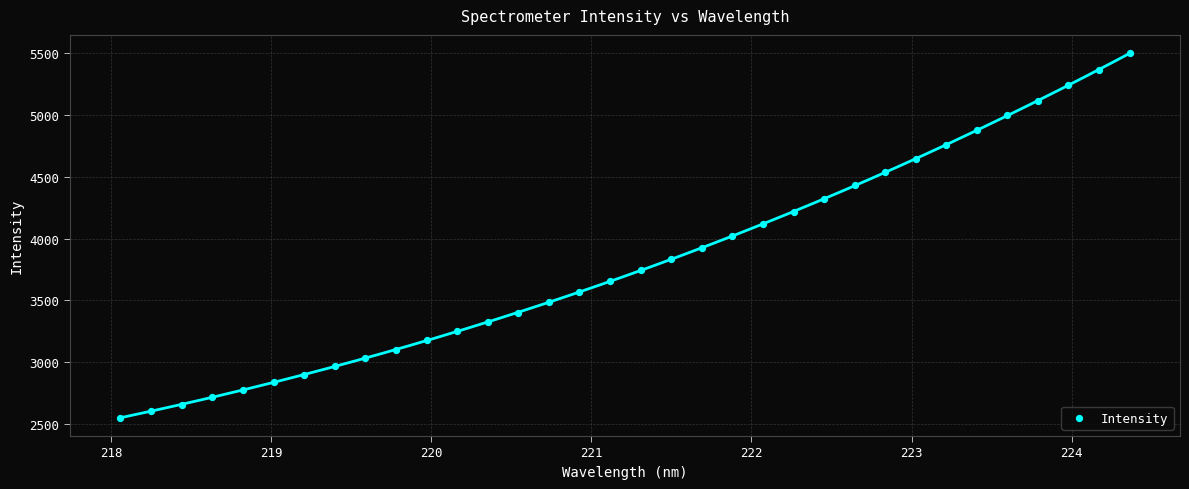

What is the range of Y values (max minus min)?

2956.1